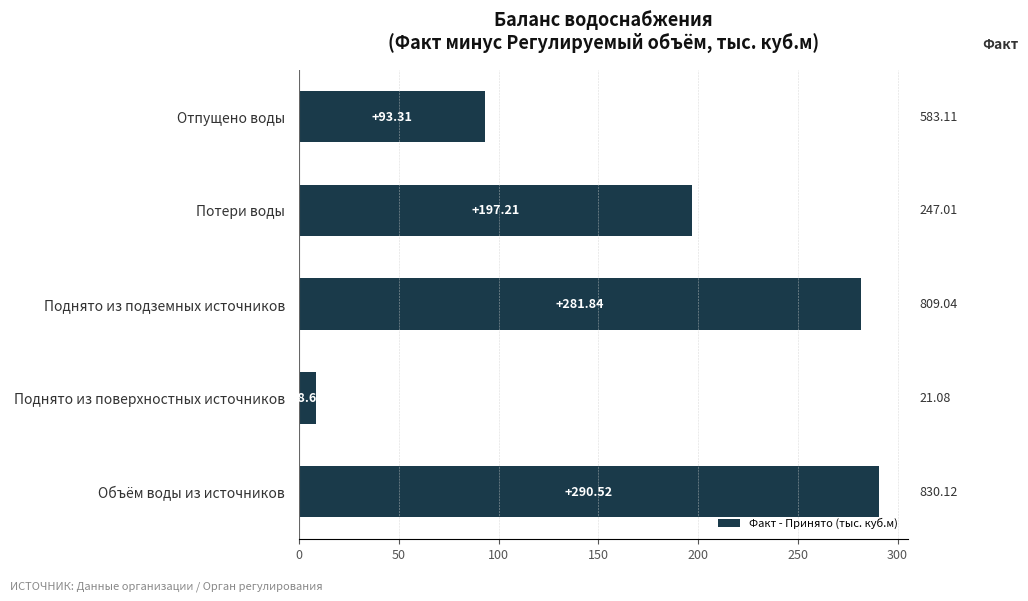

How many data points are less than 197?

2